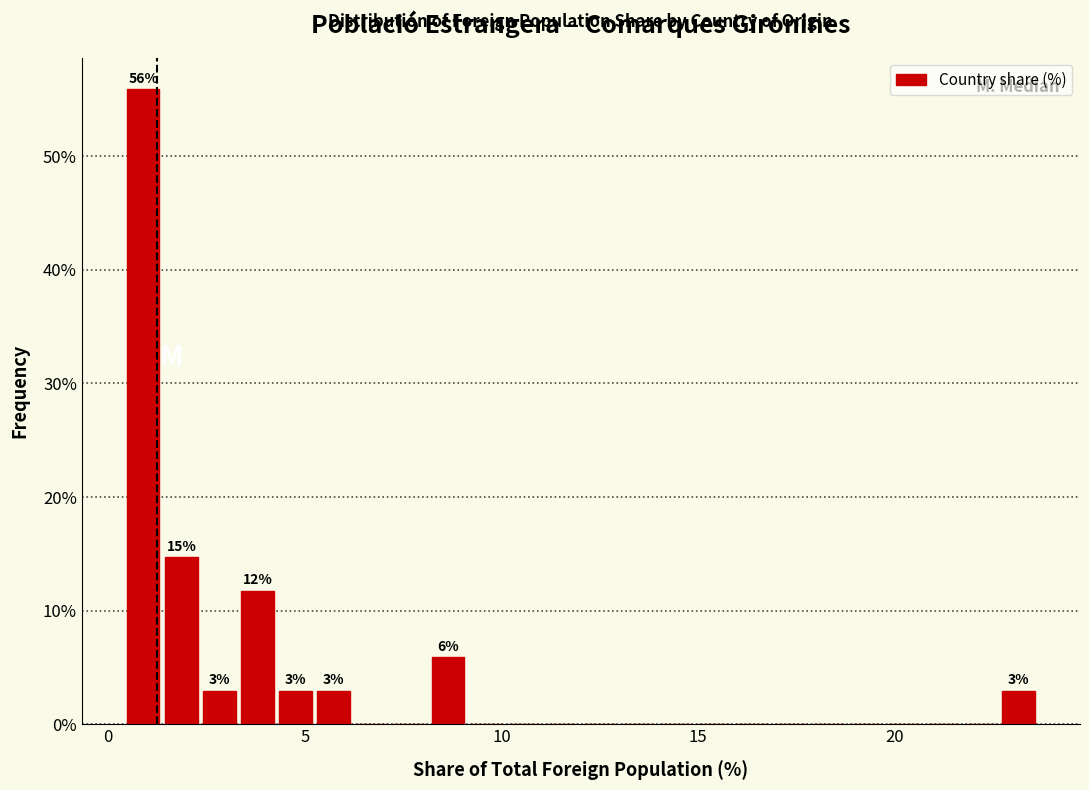

Read against the x-axis, roughly where is the centre of the tallest bar?

1.0